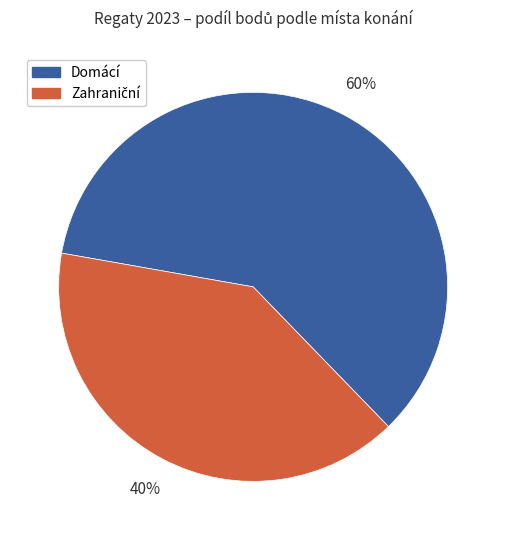

To the nearest percent, what is the average slice percentage?

50%